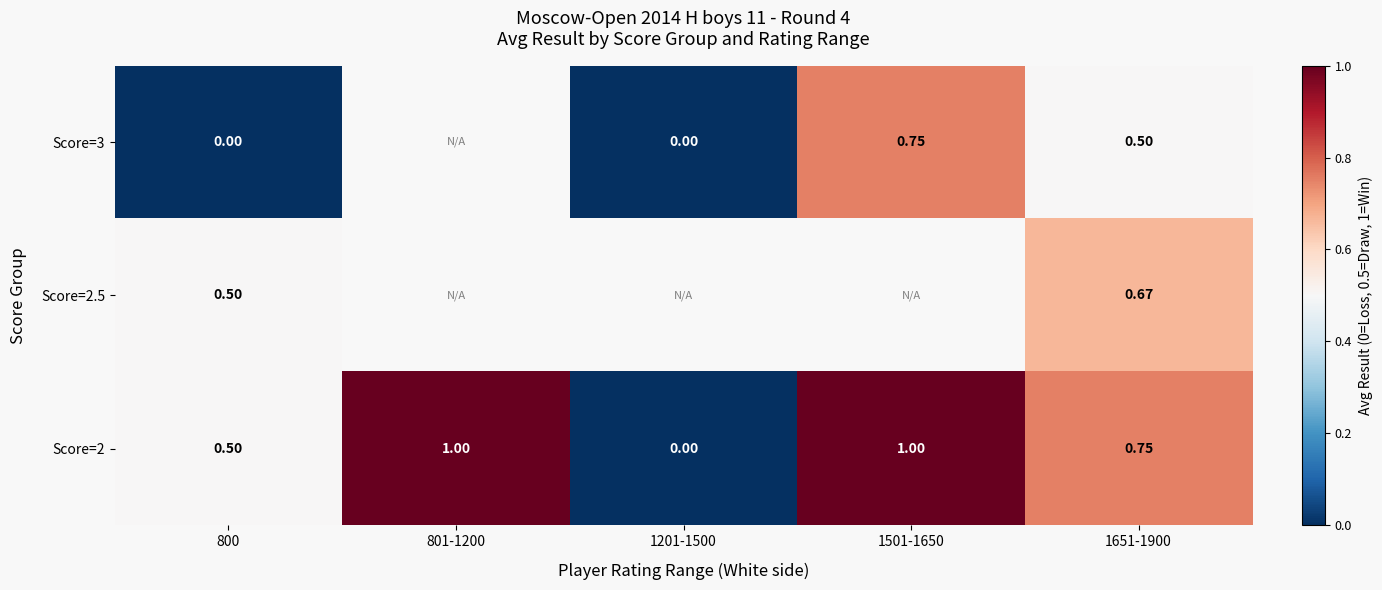

What is the difference between the highest and lowest values at 1651-1900?

0.2